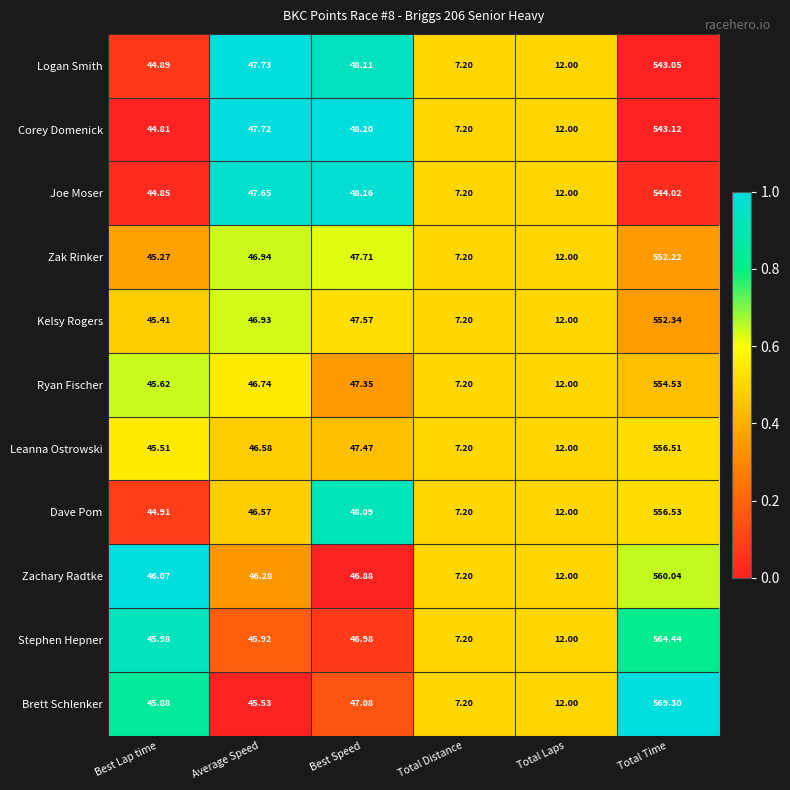

Which category has the lowest value in the Zachary Radtke series?

Total Distance